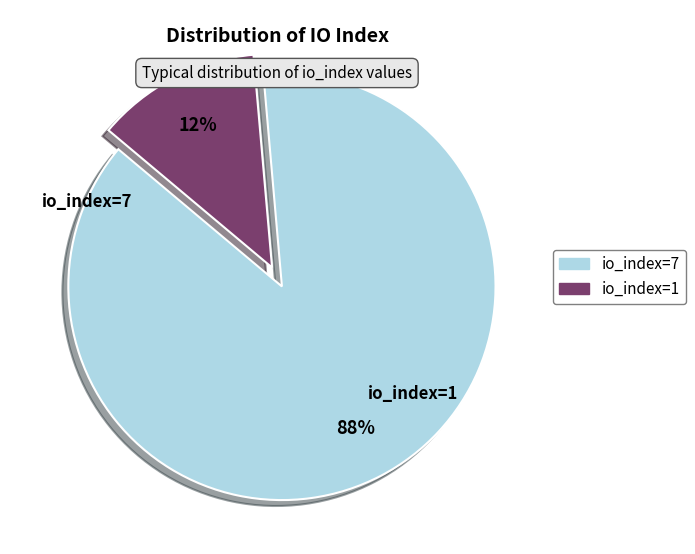

Count the number of slices in the pie.

2